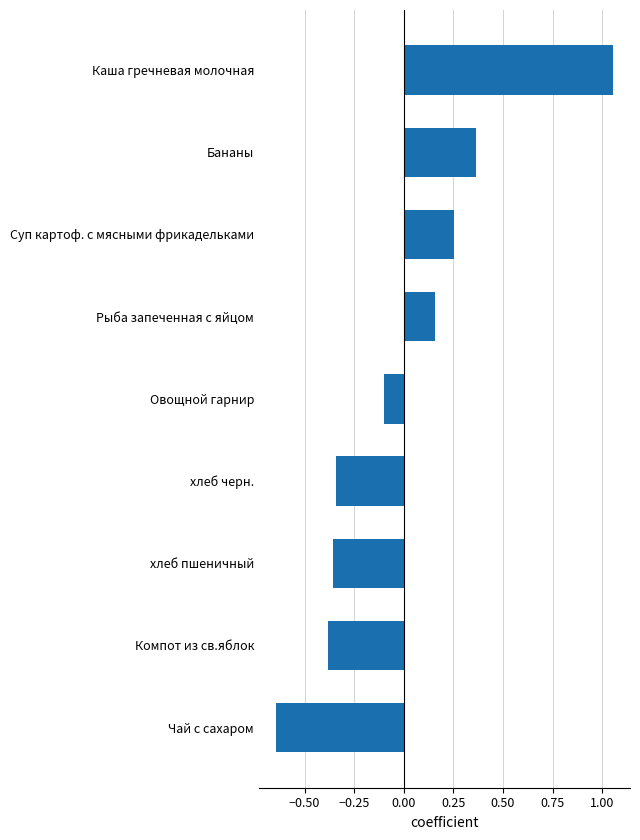

List the labels in order of value, largest first.

Каша гречневая молочная, Бананы, Суп картоф. с мясными фрикадельками, Рыба запеченная с яйцом, Овощной гарнир, хлеб черн., хлеб пшеничный, Компот из св.яблок, Чай с сахаром